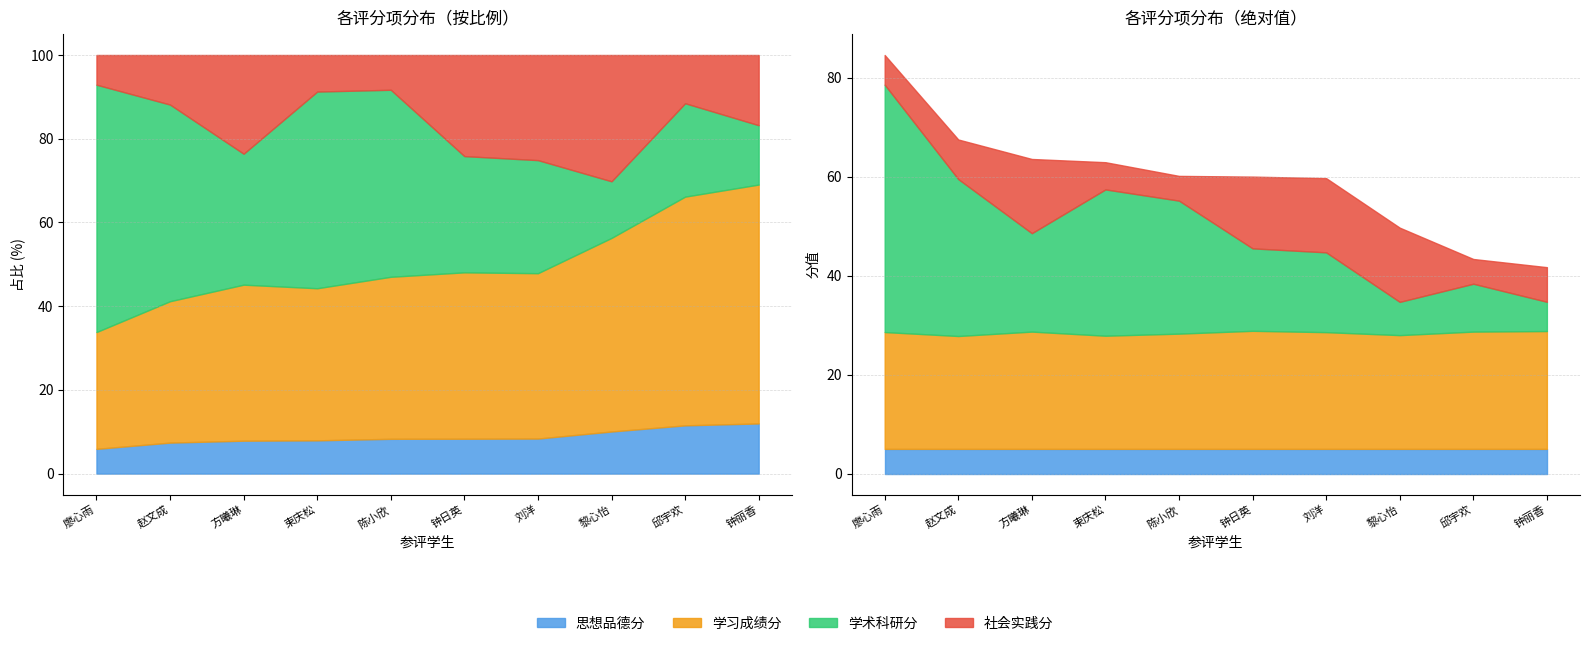

How many interior local valleys does the 学术科研分 series have?

2